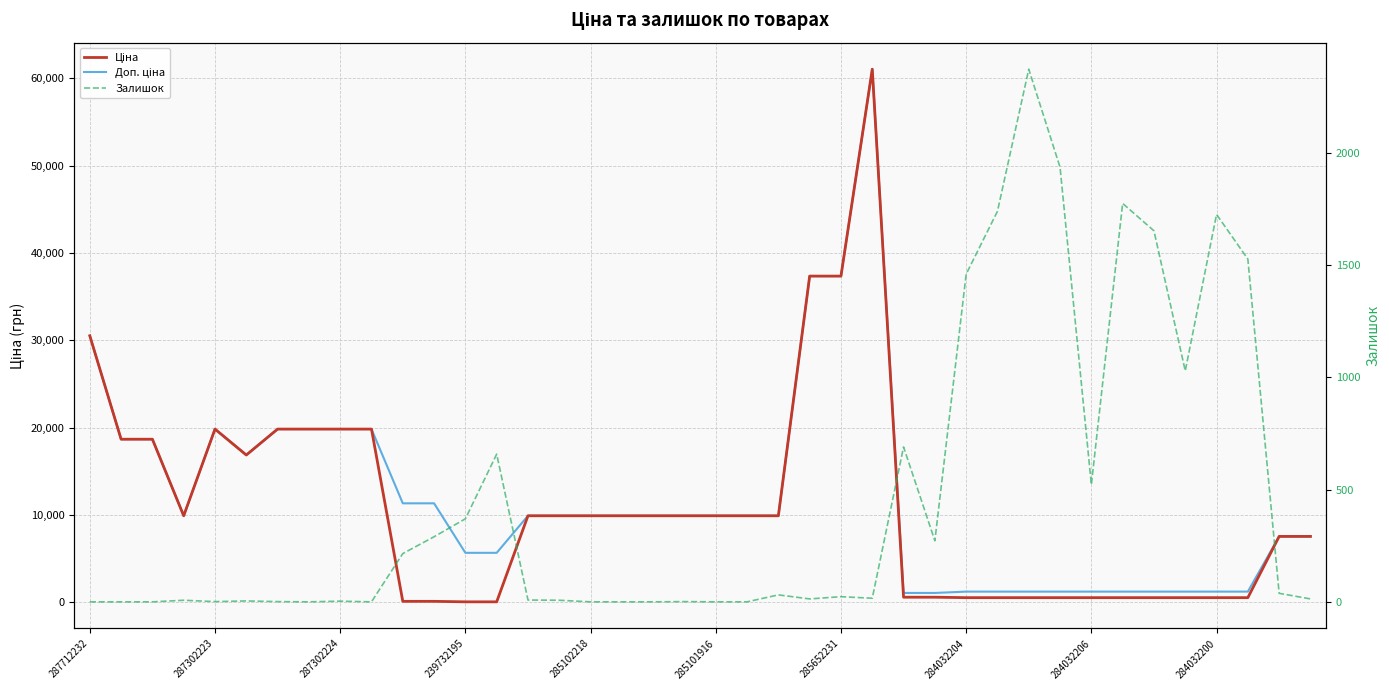

Reading left to right, list all the values displayed in this chart.

Ціна: 30512.3	18671.5	18671.5	9908.5	19831.1	16863.2	19831.1	19831.1	19831.1	19831.1	113.3	113.3	56.7	56.7	9908.5	9908.5	9908.5	9908.5	9908.5	9908.5	9908.5	9908.5	9908.5	37343.0	37343.0	61024.7	586.0	586.0	535.4	535.4	535.4	535.4	535.4	535.4	535.4	535.4	535.4	535.4	7545.9	7545.9
Доп. ціна: 30512.3	18671.5	18671.5	9908.5	19831.1	16863.2	19831.1	19831.1	19831.1	19831.1	11334.0	11334.0	5667.0	5667.0	9908.5	9908.5	9908.5	9908.5	9908.5	9908.5	9908.5	9908.5	9908.5	37343.0	37343.0	61024.7	1074.5	1074.5	1227.2	1227.2	1227.2	1227.2	1227.2	1227.2	1227.2	1227.2	1227.2	1227.2	7545.9	7545.9
Залишок: 0.0	0.0	0.0	7.0	1.0	4.0	1.0	0.0	3.0	0.0	215.0	290.0	370.0	658.0	8.0	7.0	0.0	0.0	0.0	1.0	0.0	0.0	31.0	13.0	23.0	16.0	690.0	272.0	1460.0	1740.0	2373.0	1936.0	522.0	1775.0	1653.0	1029.0	1726.0	1527.0	38.0	13.0